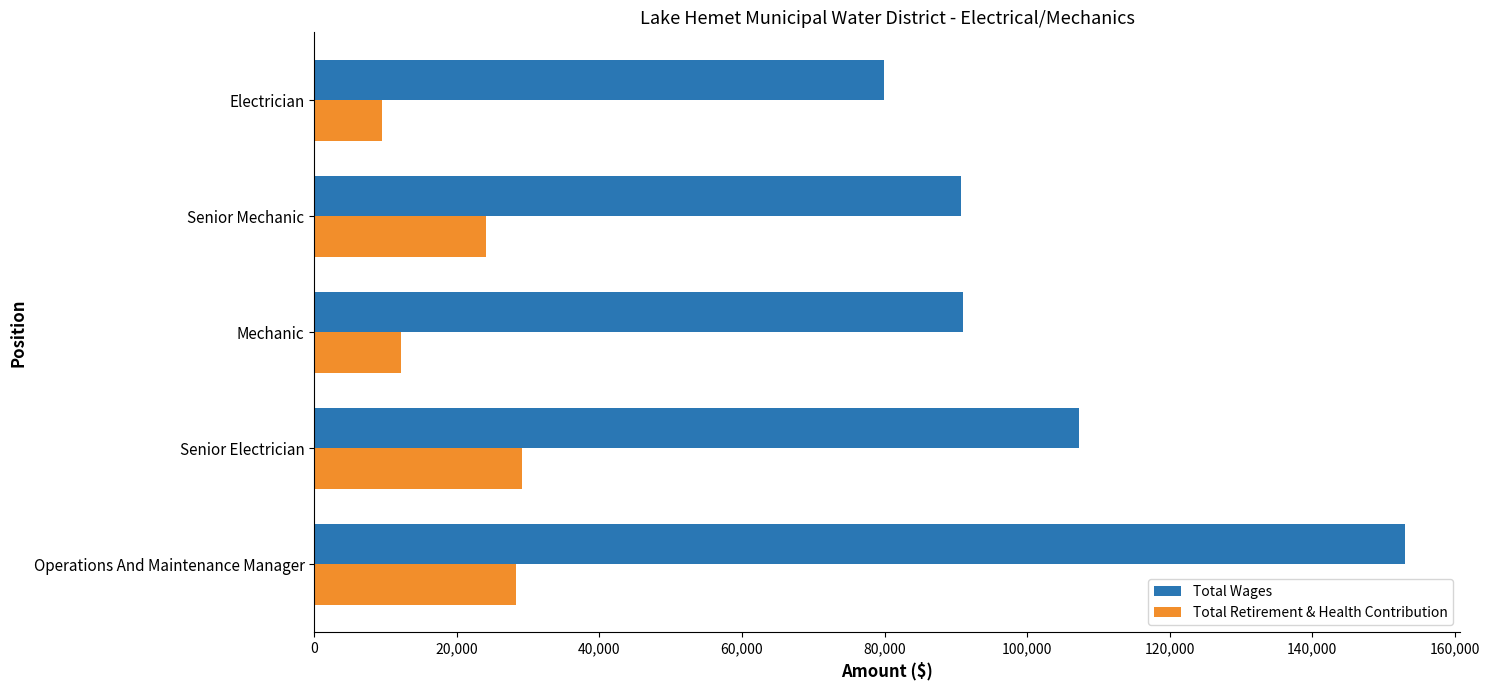

Which category has the lowest value across all series?

Electrician